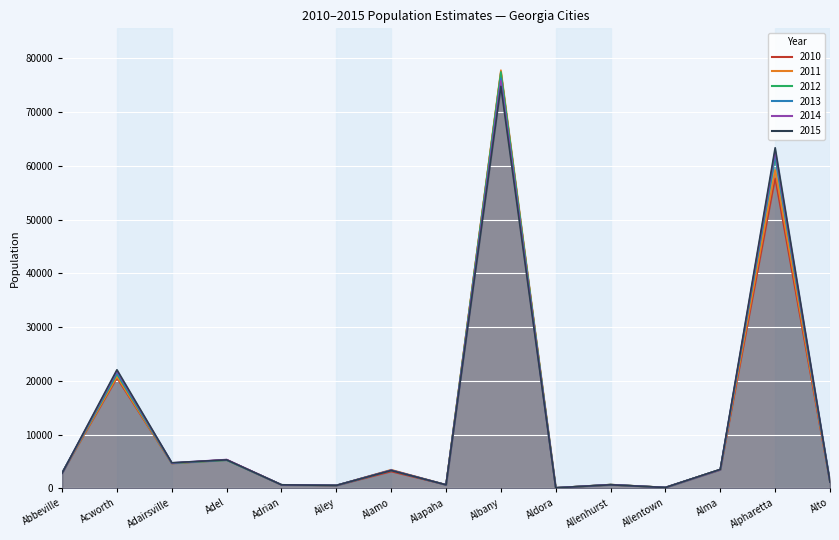

How many values in the 2014 series exceed 2808?

7